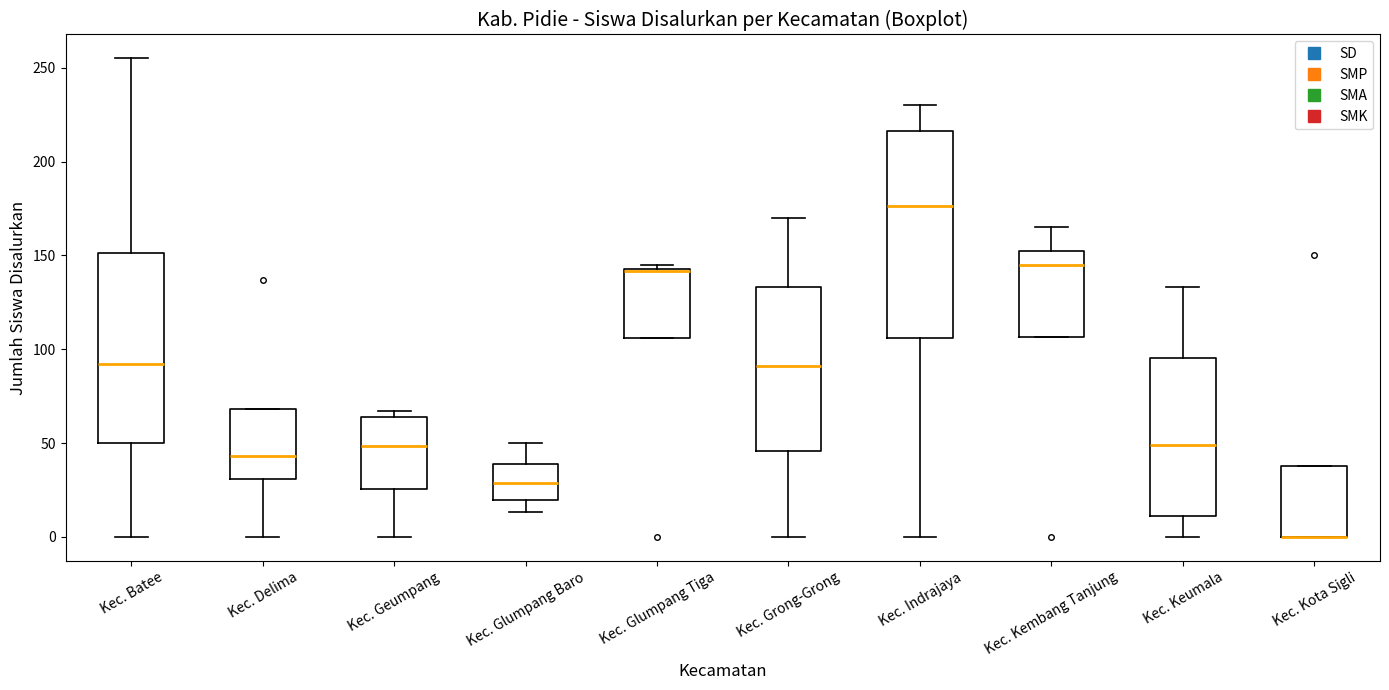

Where is the lower edge of the box for Kec. Kembang Tanjung on the y-axis? The values are not printed on the chart, so give them approximately, as read against the axis.

105